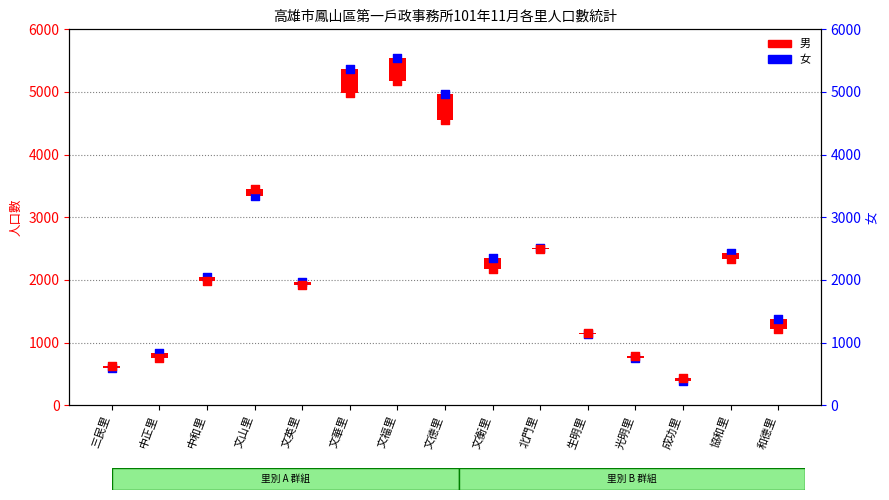

What is the ratio of the value at 生明里 to the value at 文福里?

0.2